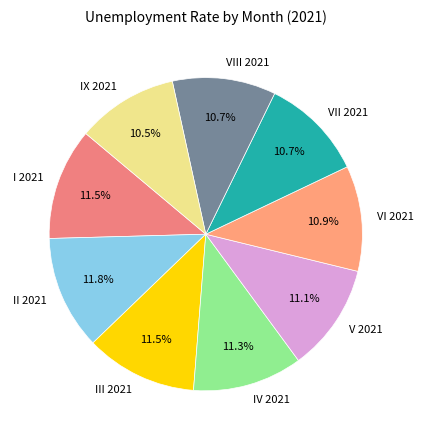

To the nearest percent, what is the difference between the largest and smallest slice percentages?

1%